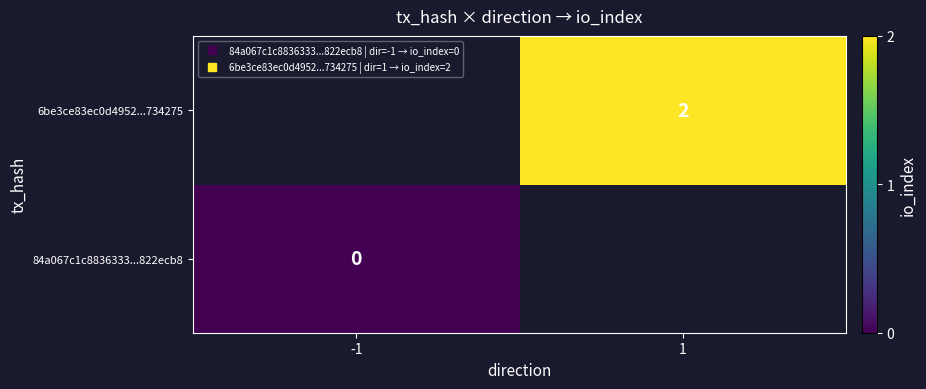

At which label does 6be3ce83ec0d4952...734275 reach its minimum?

-1